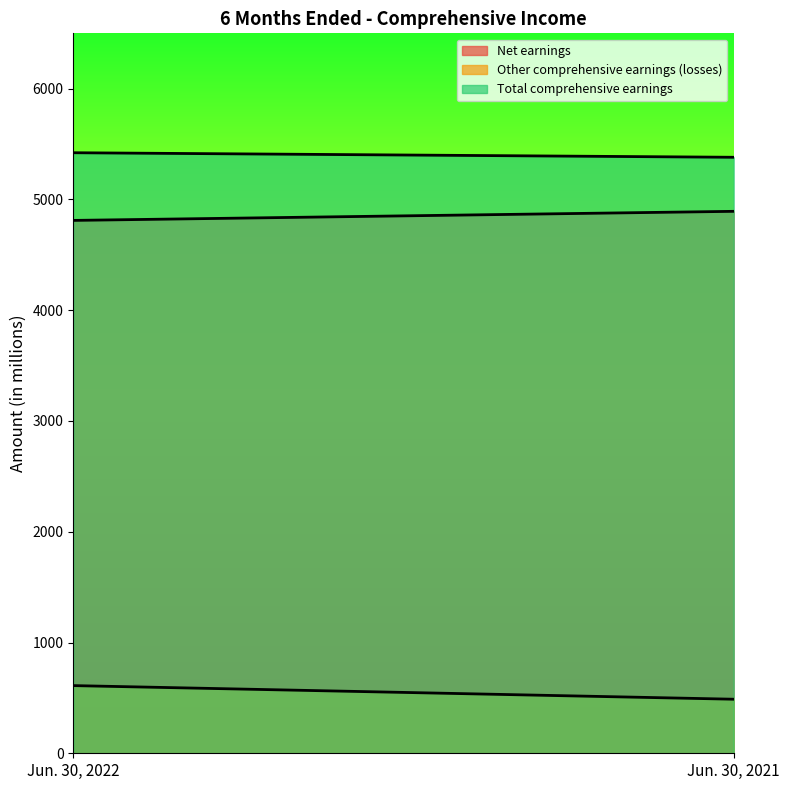

What is the difference between the Total comprehensive earnings values at Jun. 30, 2021 and Jun. 30, 2022?

41